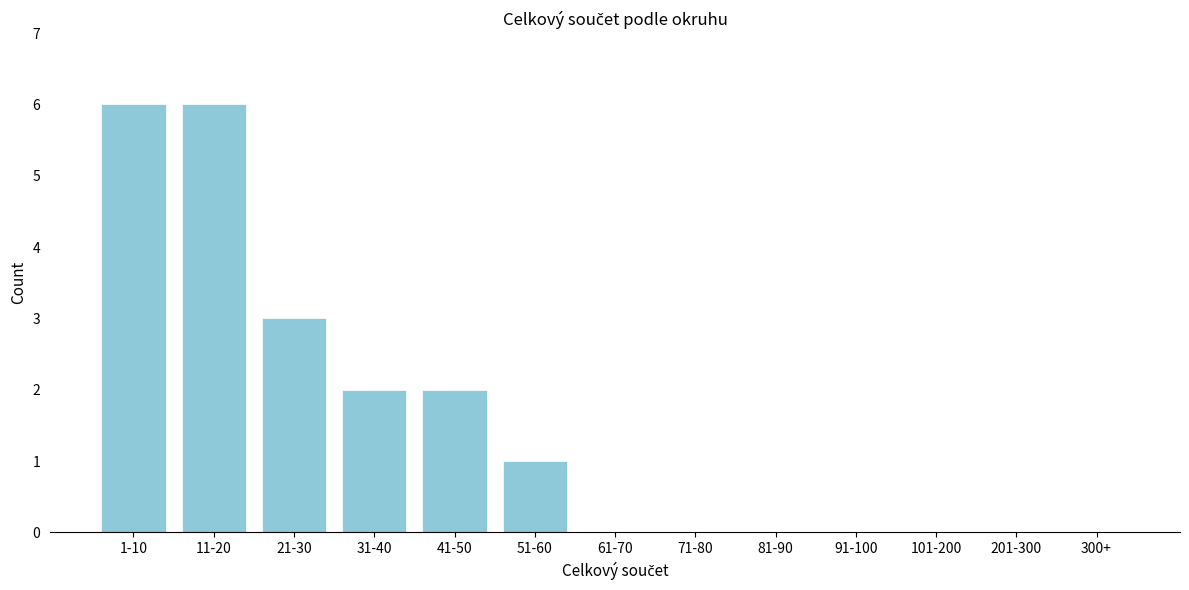

Reading left to right, what are all the values shown in this chart?

1-10=6	11-20=6	21-30=3	31-40=2	41-50=2	51-60=1	61-70=0	71-80=0	81-90=0	91-100=0	101-200=0	201-300=0	300+=0